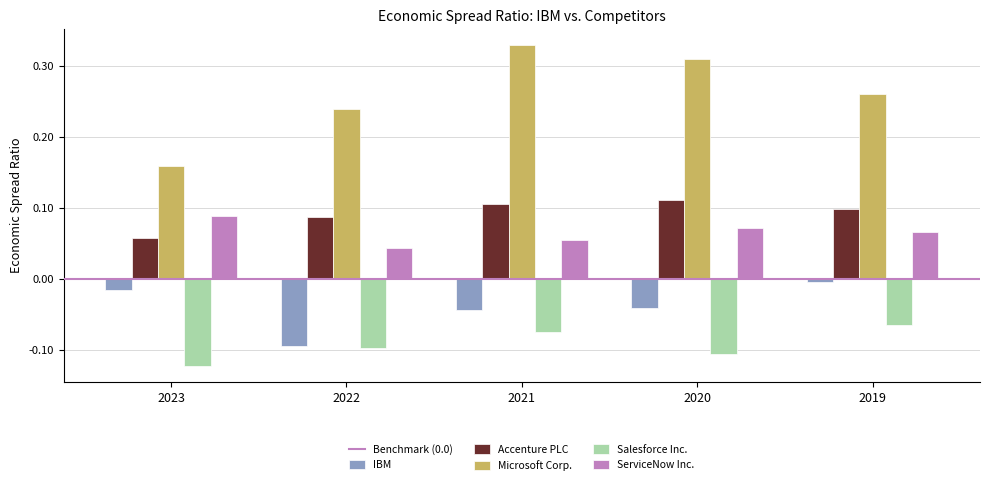

At which label does Salesforce Inc. reach its minimum?

2023